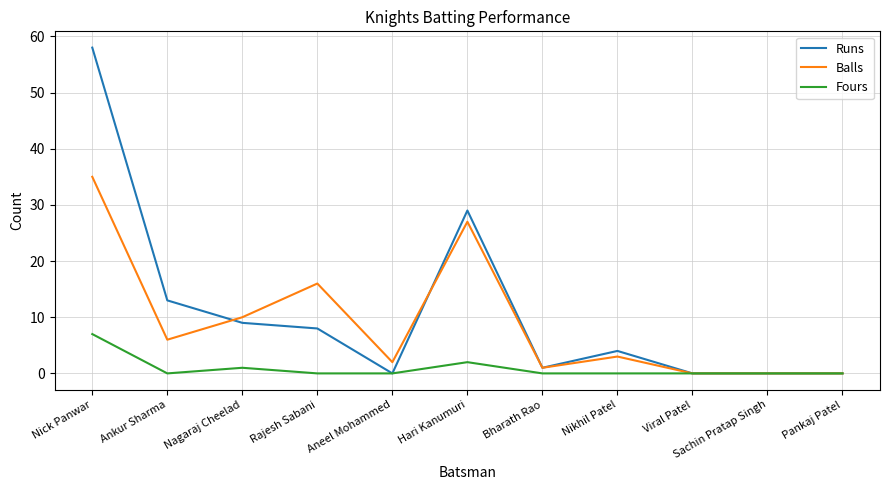

Where is the first local maximum for Balls?

Rajesh Sabani